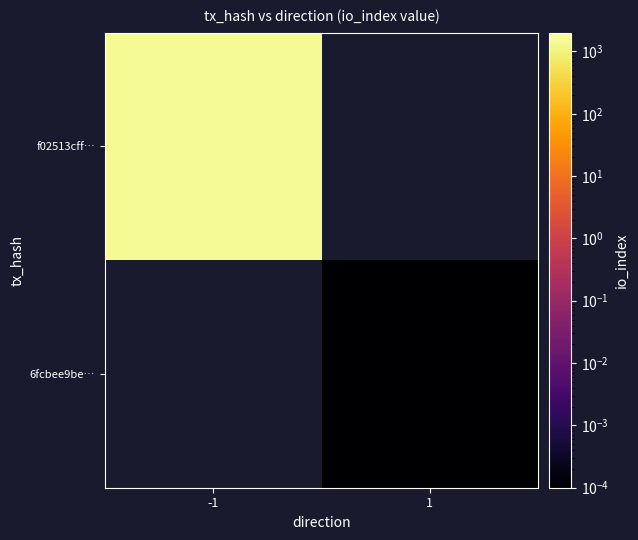

At which category does the chart reach its peak across all series?

-1